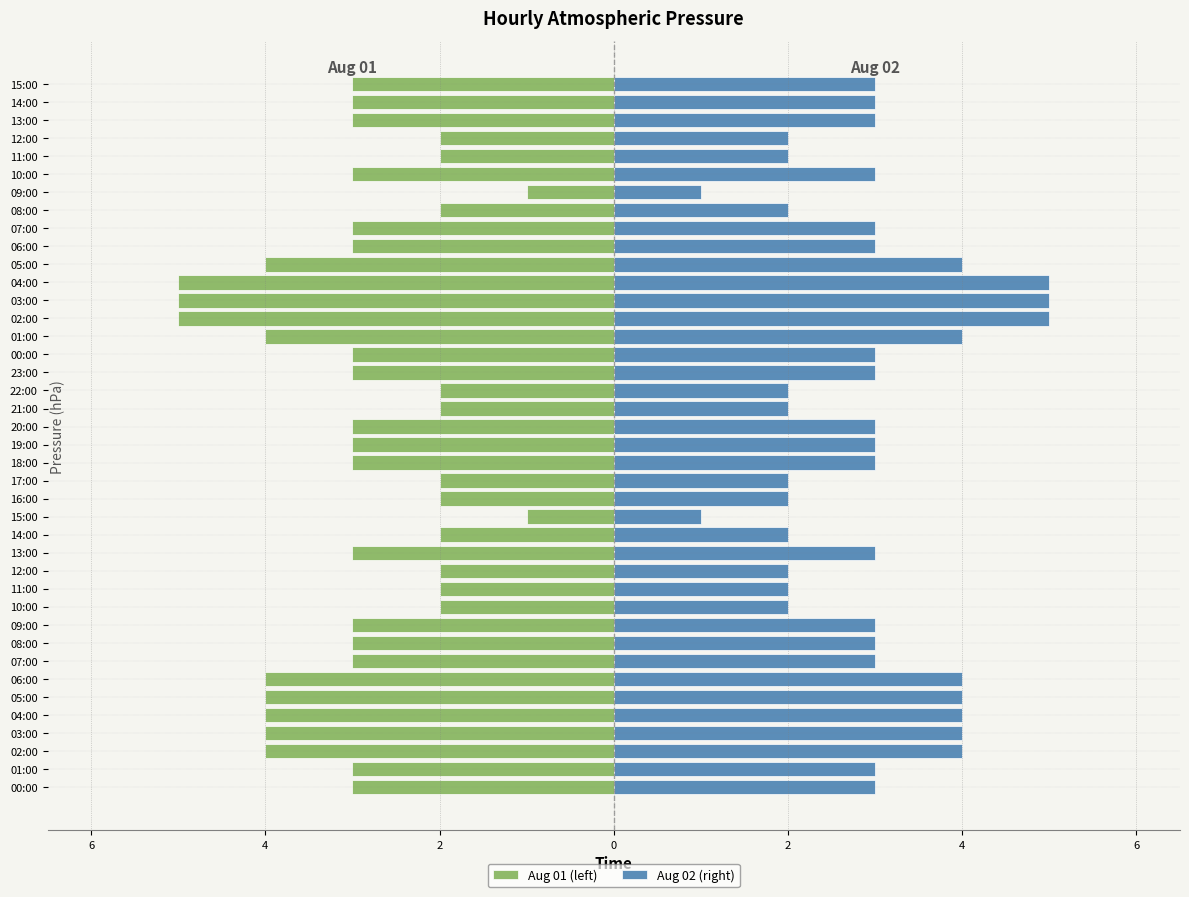

How many distinct data groups are displayed?

2